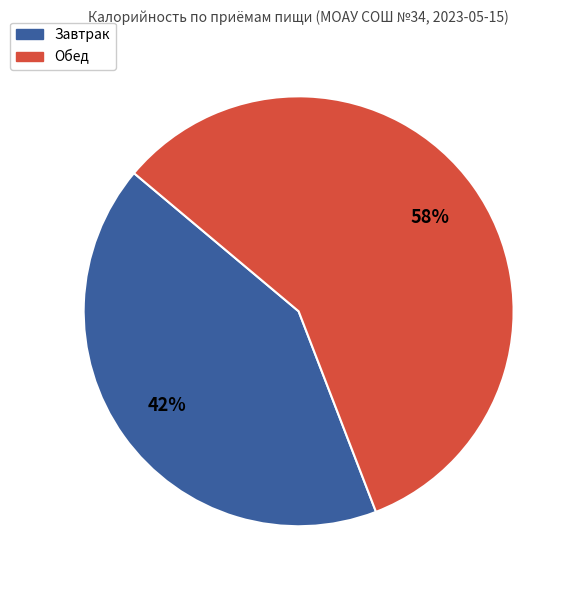

To the nearest percent, what portion does Завтрак represent?

42%